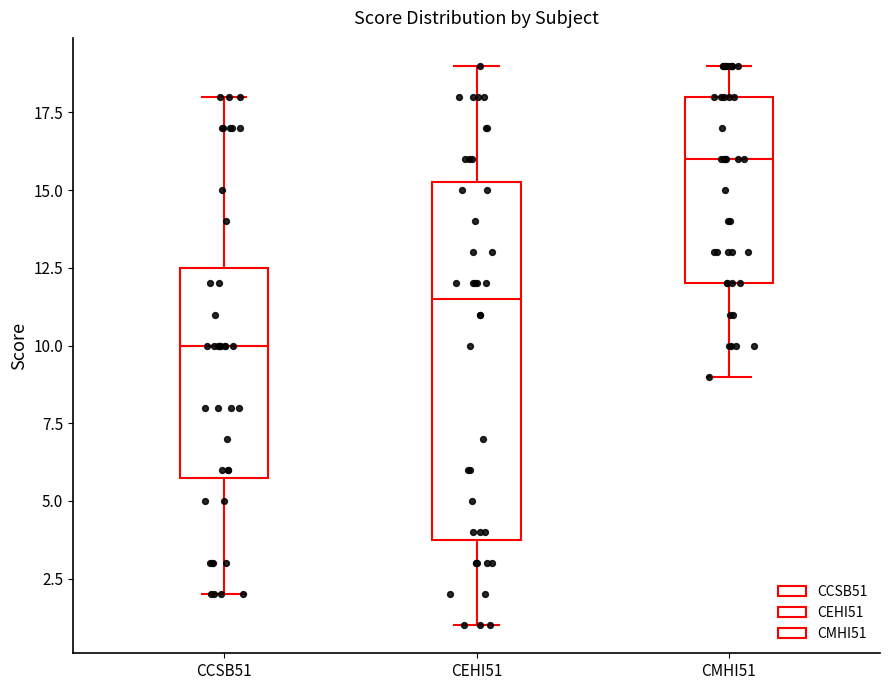

Which box's median line is the lowest?

CCSB51